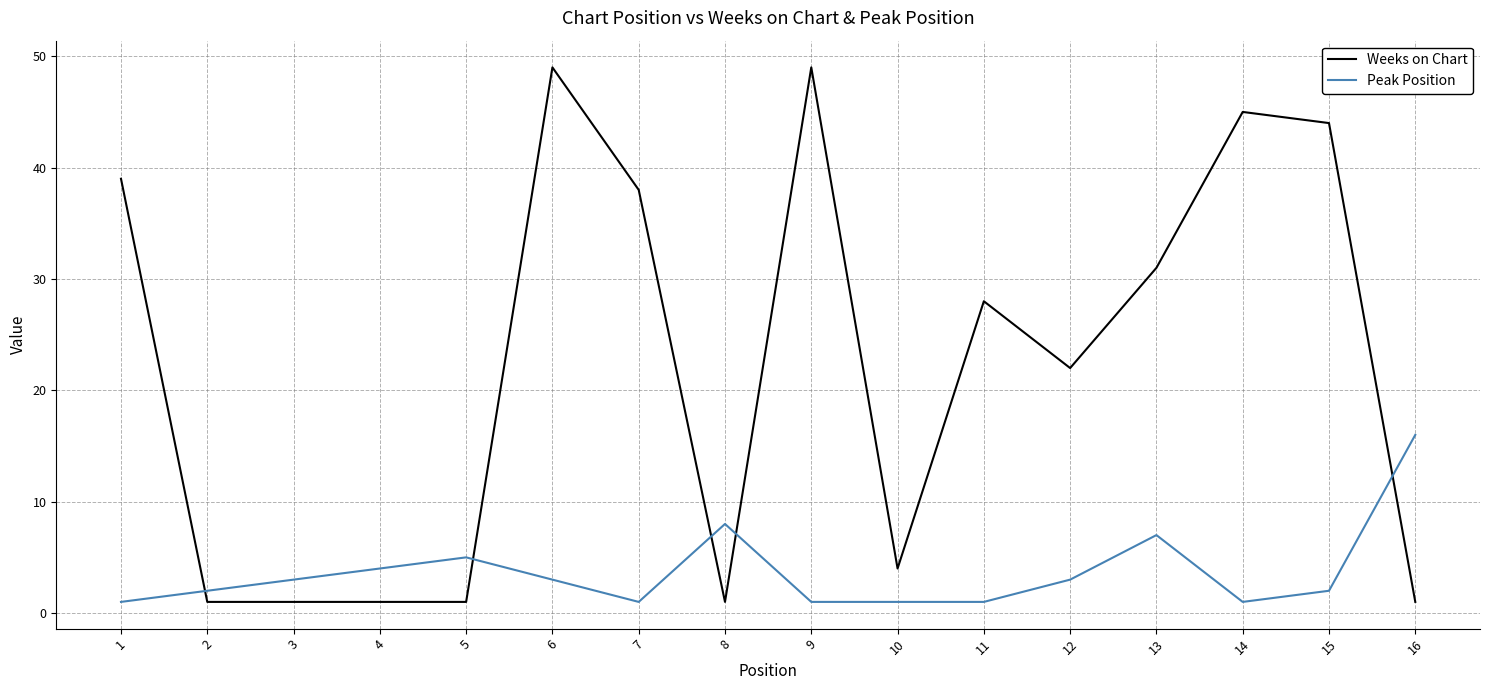

After their last crossing, which series has the higher values: Peak Position or Weeks on Chart?

Peak Position